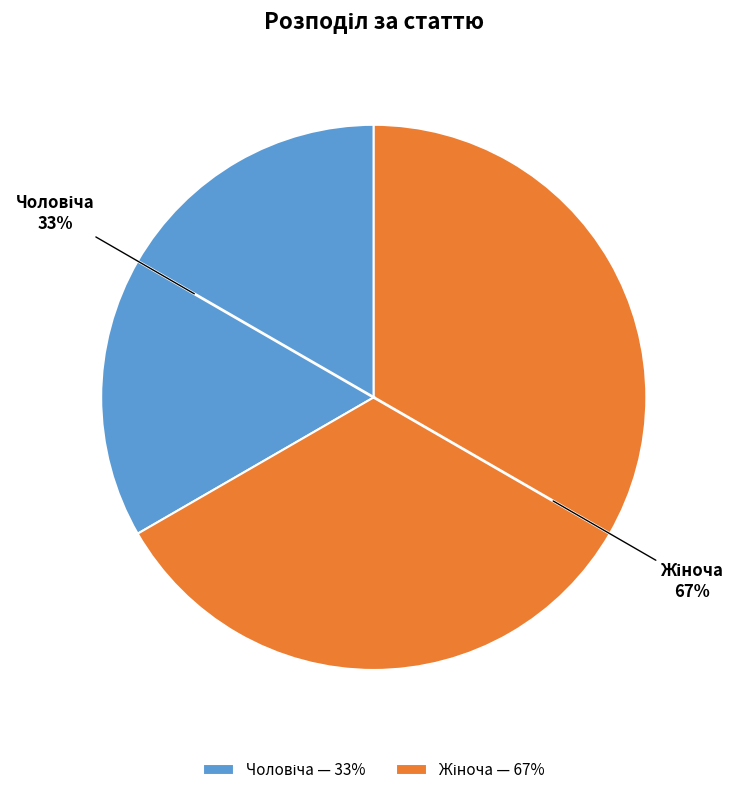

Count the number of slices in the pie.

2